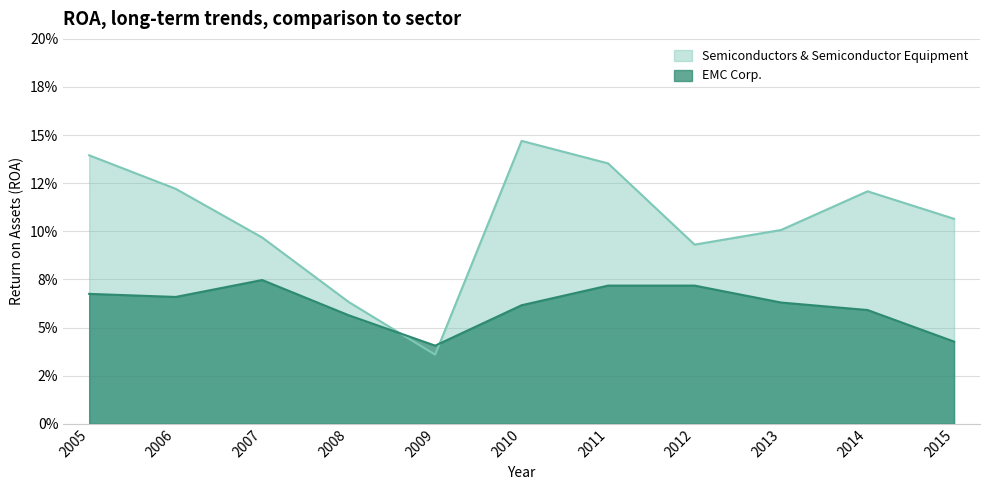

What is the total value across all series at 2006?

0.2